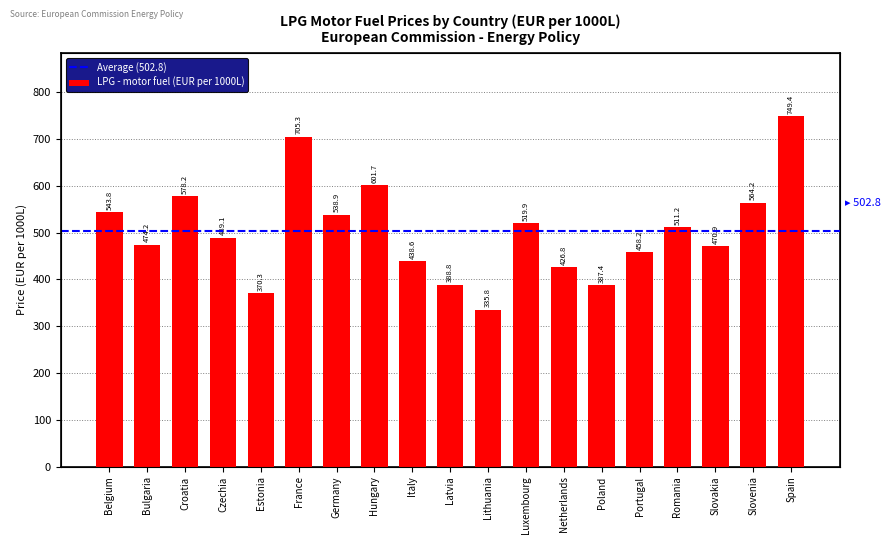

What is the difference between the values at Czechia and Romania?

22.1